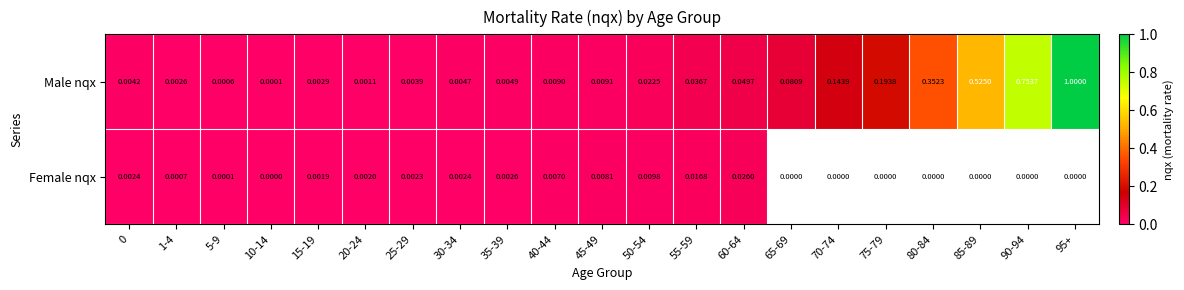

Between 1-4 and 40-44, which series saw the biggest shift?

Male nqx